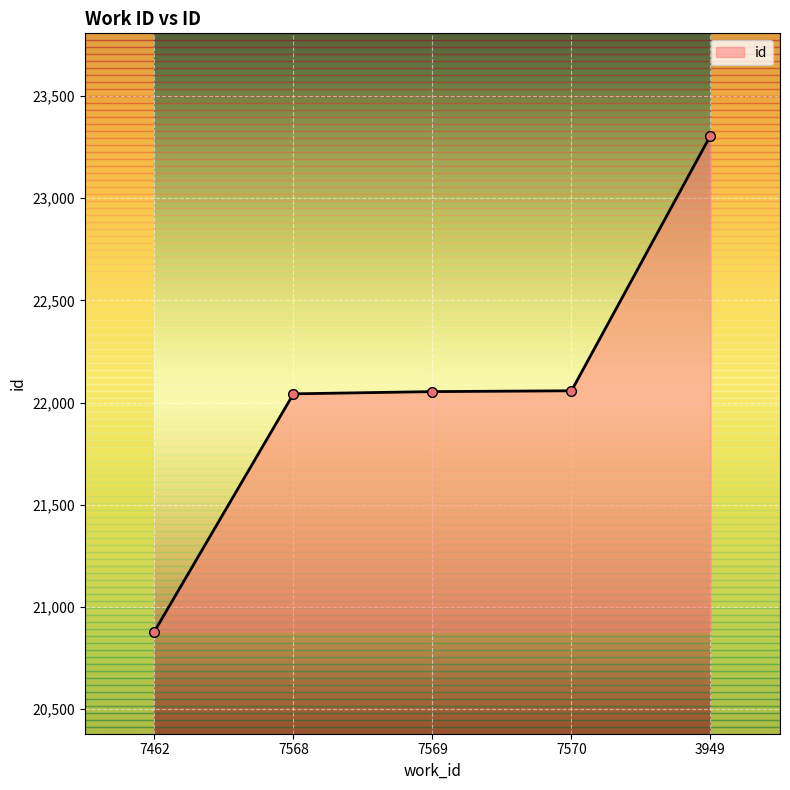

Which category has the highest value across all series?

3949